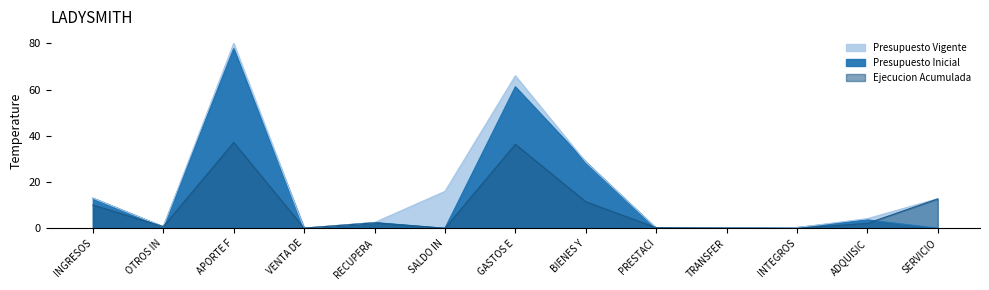

At which label is Presupuesto Vigente closest to 40?

BIENES Y